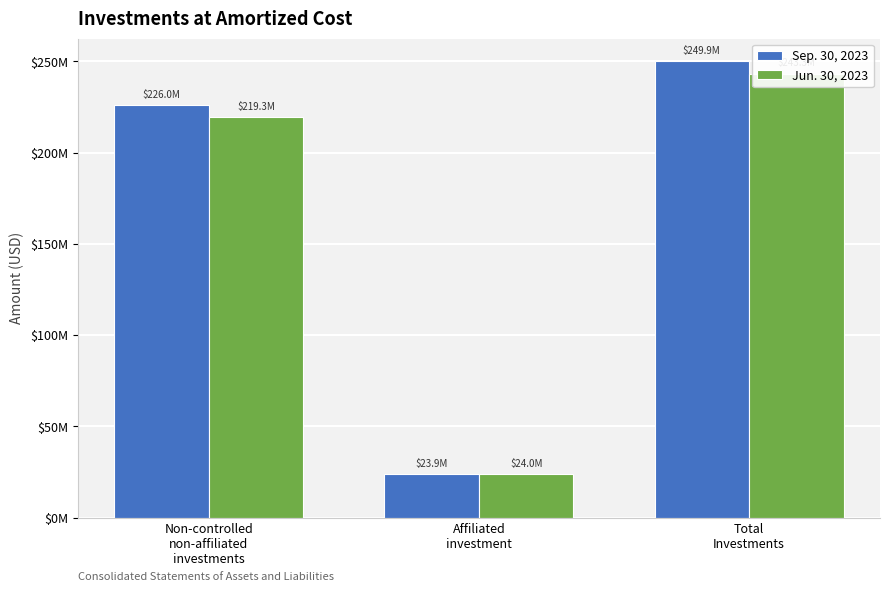

Rank the series by their maximum value, from highest to lowest.

Sep. 30, 2023, Jun. 30, 2023